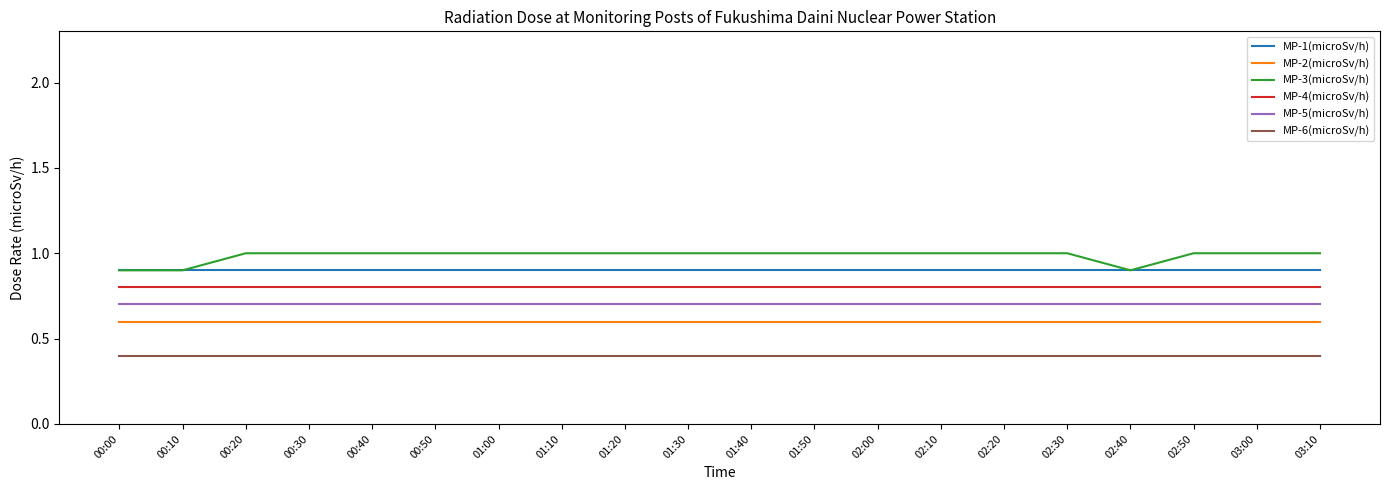

How many lines are shown in the chart?

6